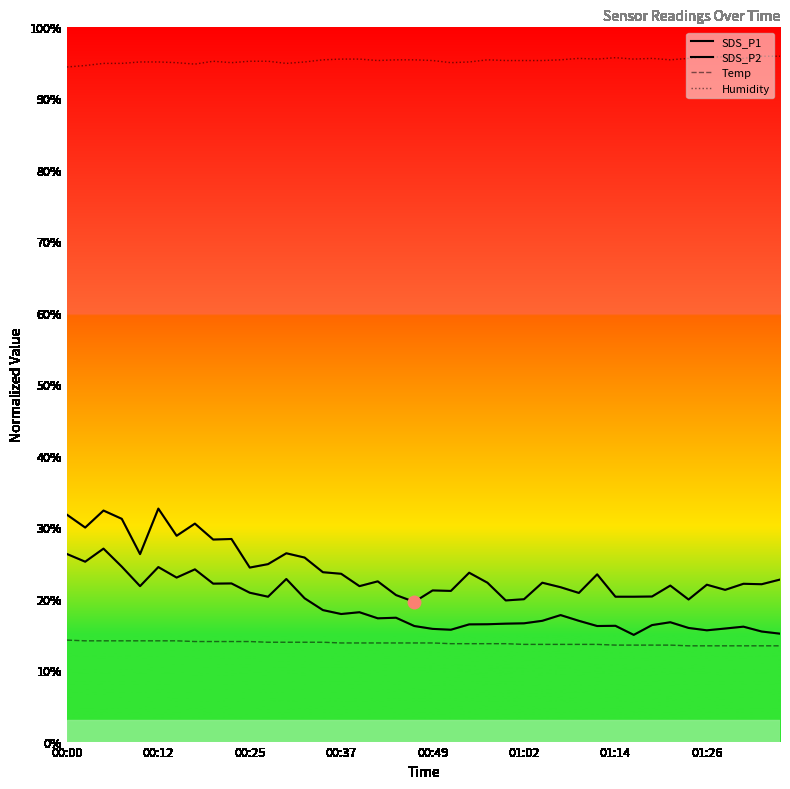

What are all the series names shown in the legend?

SDS_P1, SDS_P2, Temp, Humidity